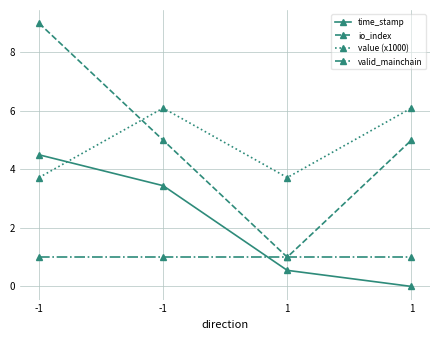

At which category does the chart reach its minimum across all series?

1